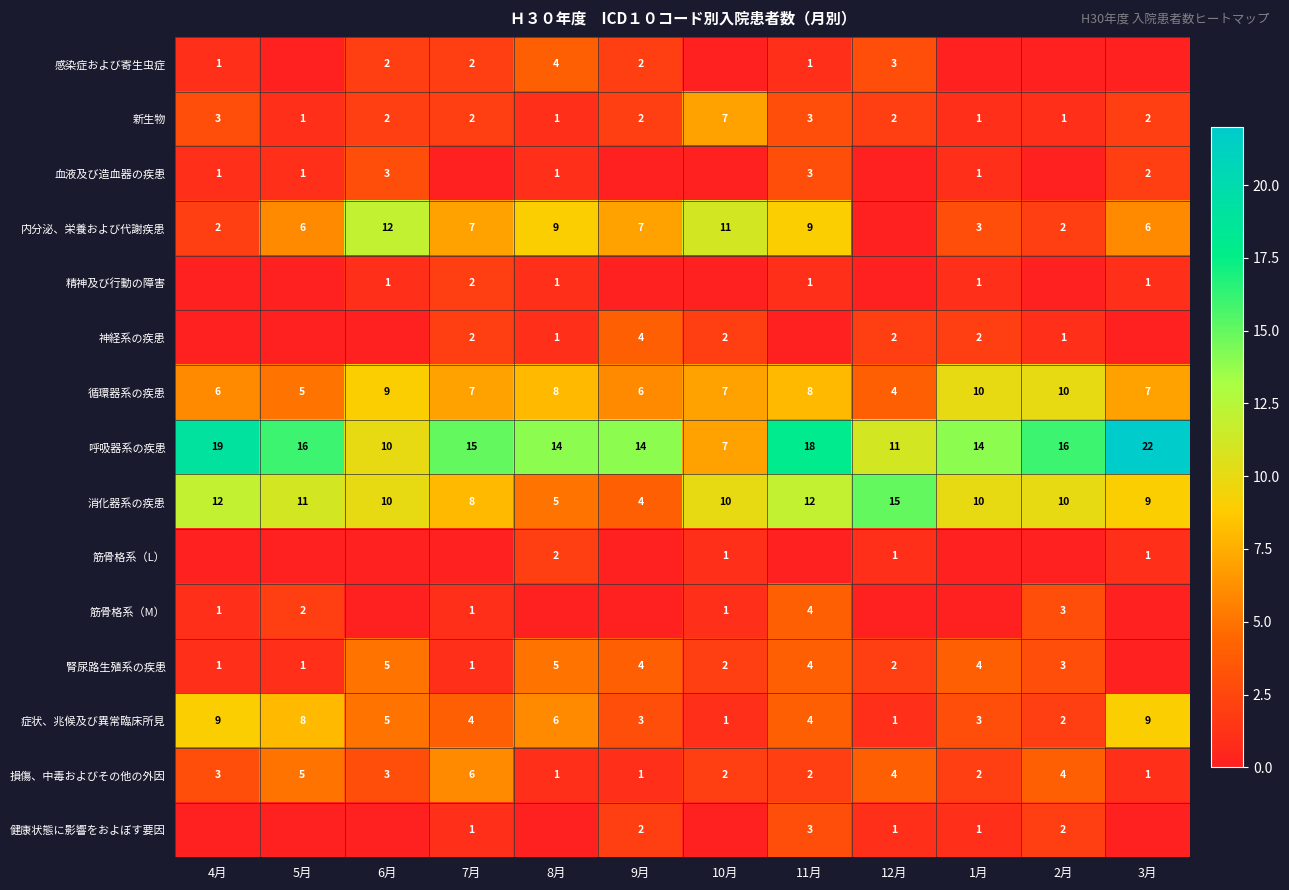

What is the sum of the 精神及び行動の障害 values at 1月 and 7月?

3